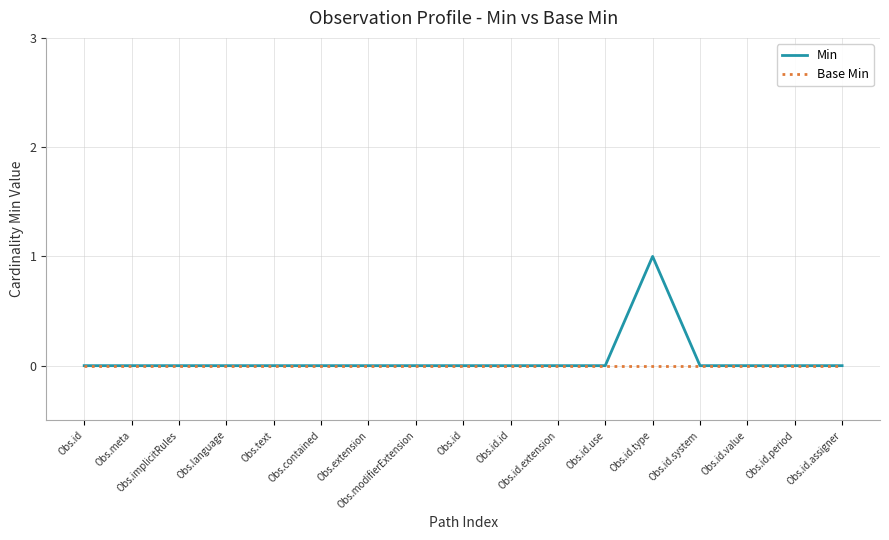

Count the number of data series in this chart.

2